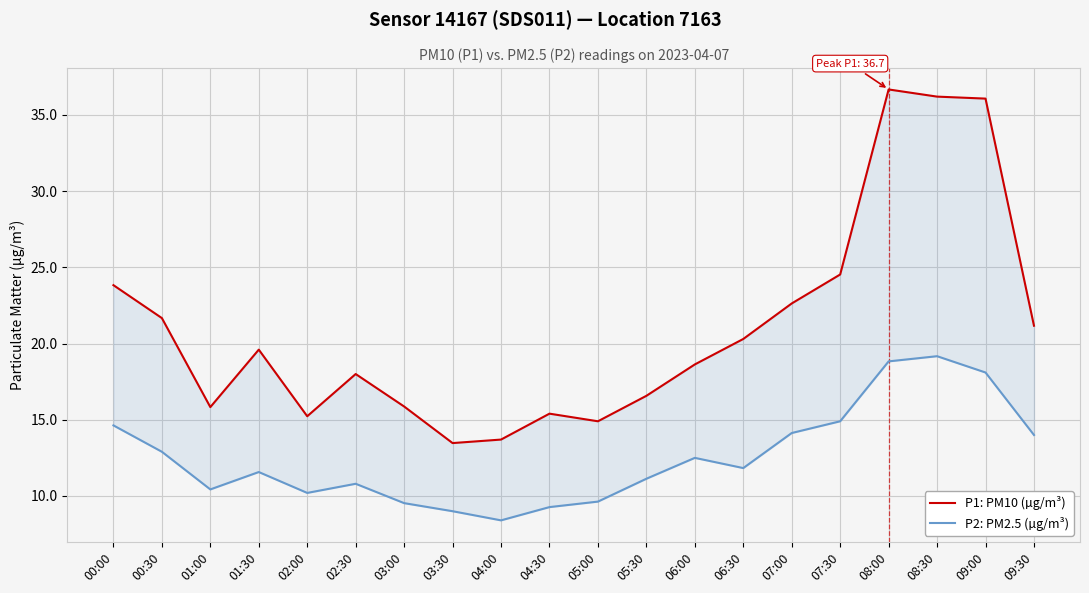

Reading right to left, list all the values displayed in this chart.

P1: PM10 (µg/m³): 21.2	36.1	36.2	36.7	24.5	22.6	20.3	18.6	16.6	14.9	15.4	13.7	13.5	15.9	18.0	15.2	19.6	15.8	21.7	23.8
P2: PM2.5 (µg/m³): 14.0	18.1	19.2	18.8	14.9	14.1	11.8	12.5	11.1	9.6	9.3	8.4	9.0	9.5	10.8	10.2	11.6	10.4	12.9	14.6